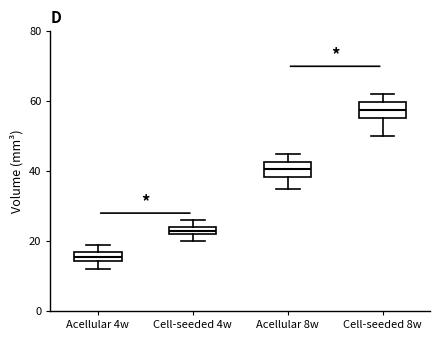

Where does the upper whisker of the box for Acellular 4w end on the y-axis? The values are not printed on the chart, so give them approximately, as read against the axis.

20